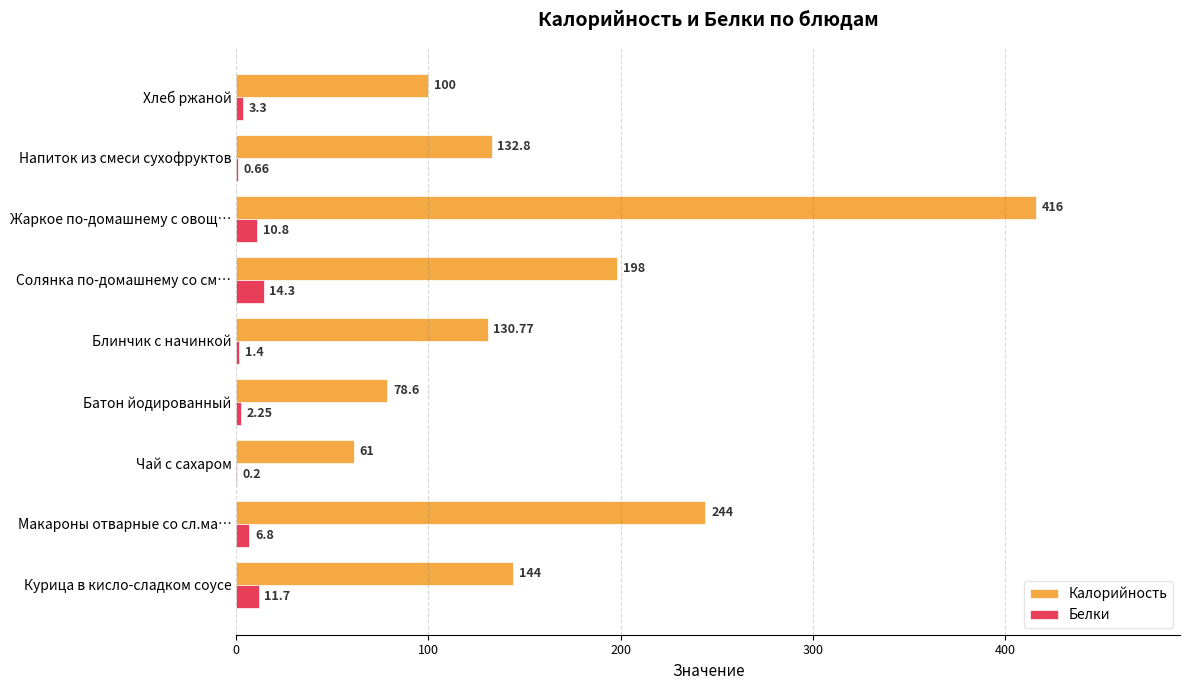

What is the sum of the Белки values at Макароны отварные со сл.ма… and Блинчик с начинкой?

8.2